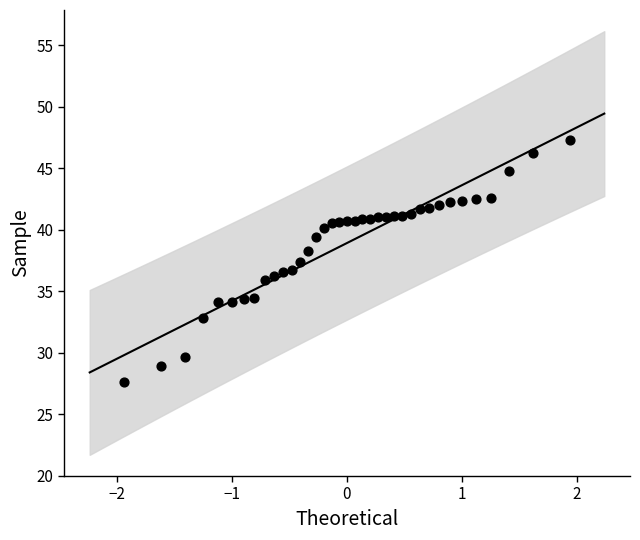

What is the range of X values (max minus min)?

3.9